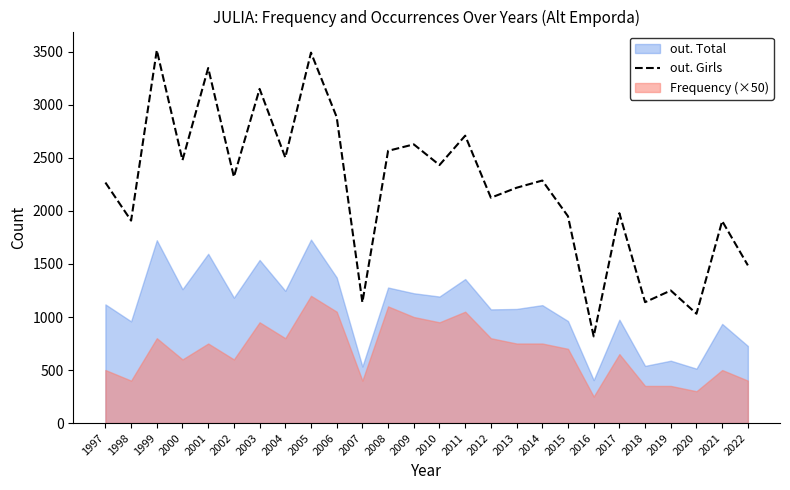

How many data points are above 2287?

12